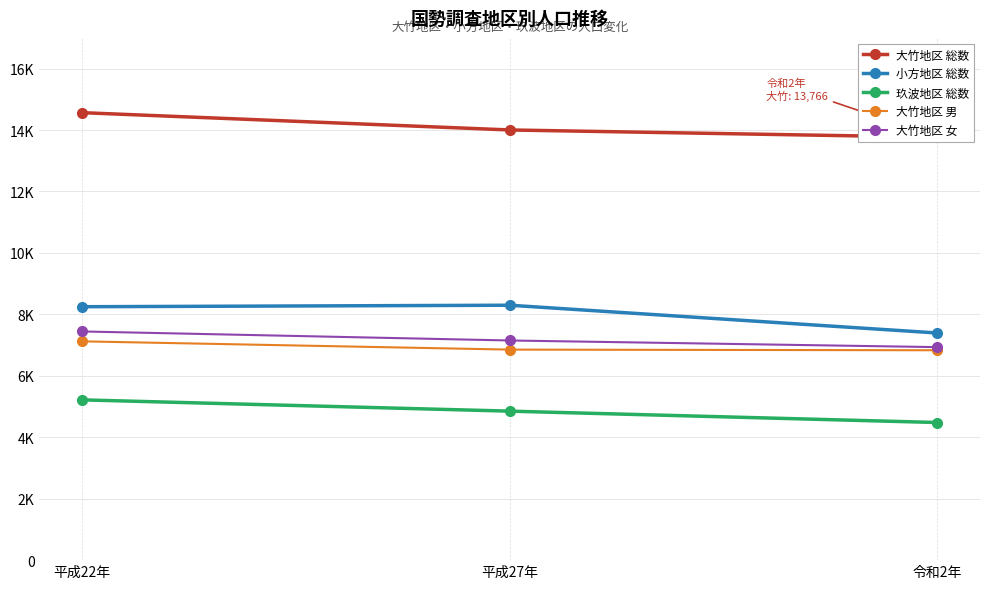

Rank the series at 平成22年 from lowest to highest value.

玖波地区 総数, 大竹地区 男, 大竹地区 女, 小方地区 総数, 大竹地区 総数